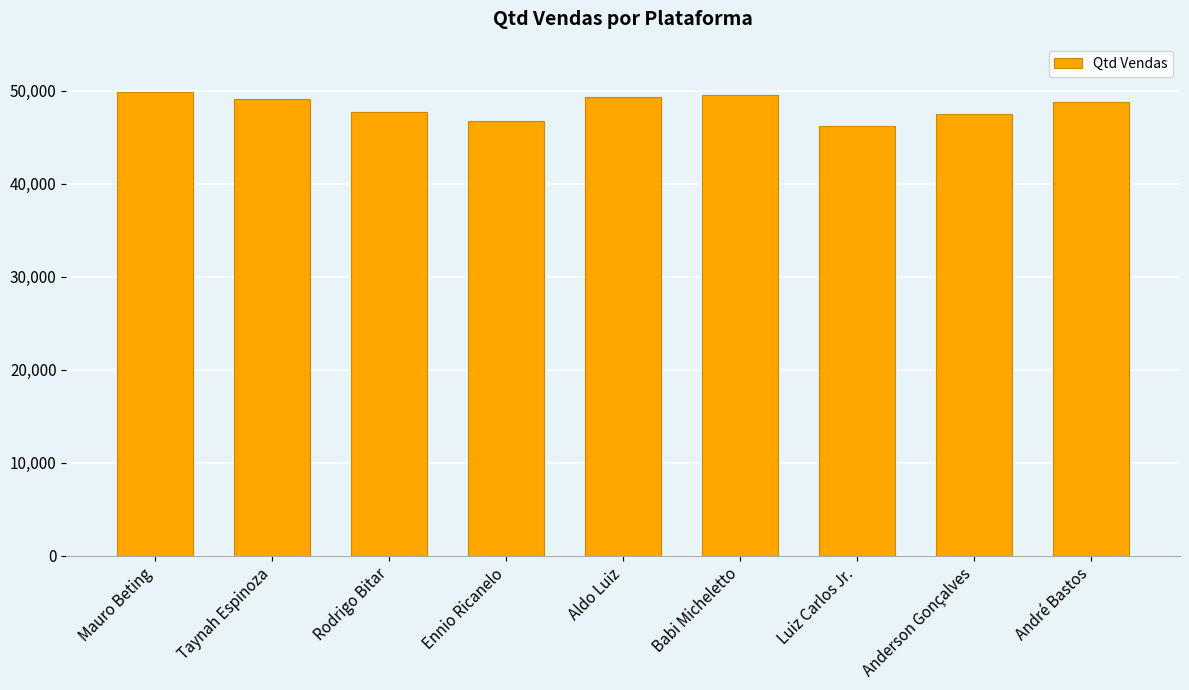

What is the change in value from Babi Micheletto to Luiz Carlos Jr.?

-3300